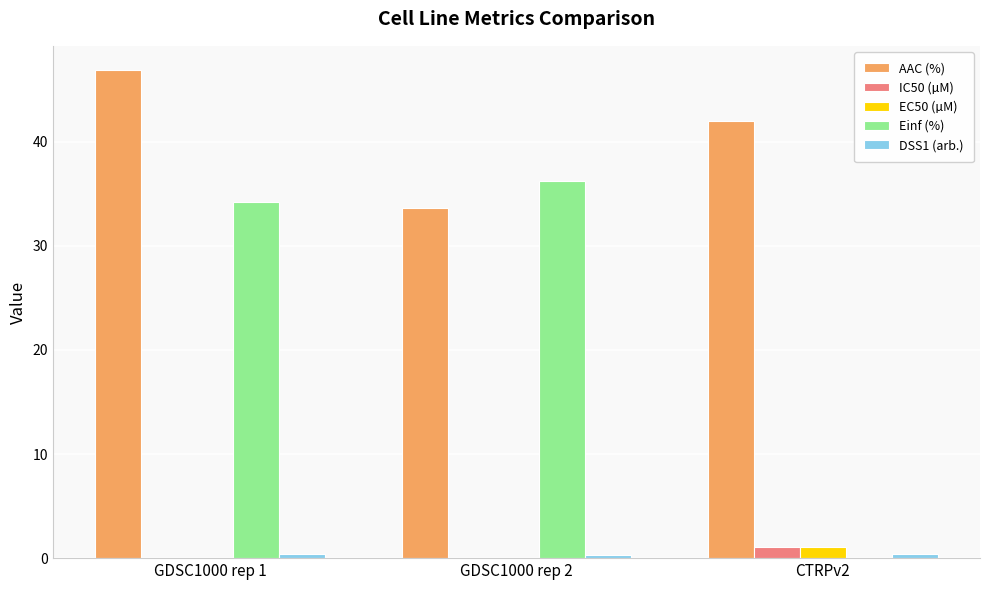

The value of Einf (%) at GDSC1000 rep 2 is 21.9. True or false?

False